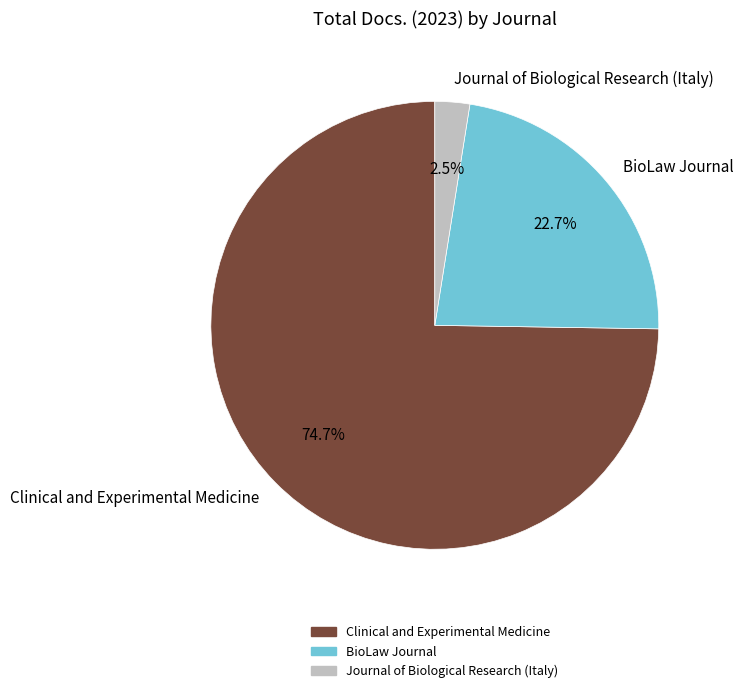

Combined, do Clinical and Experimental Medicine and BioLaw Journal account for over 50%?

Yes